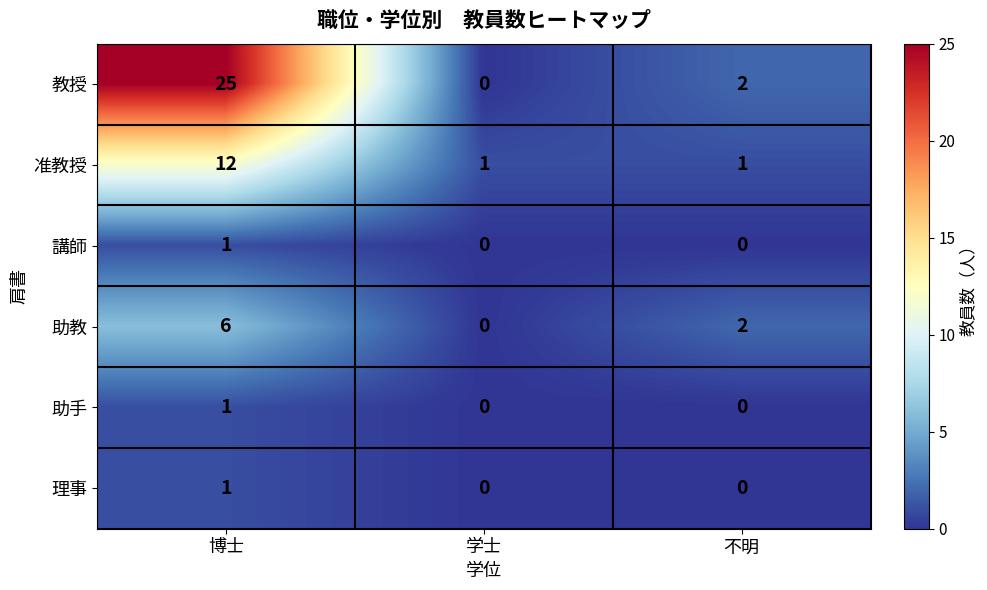

Which category has the lowest value in the 助教 series?

学士